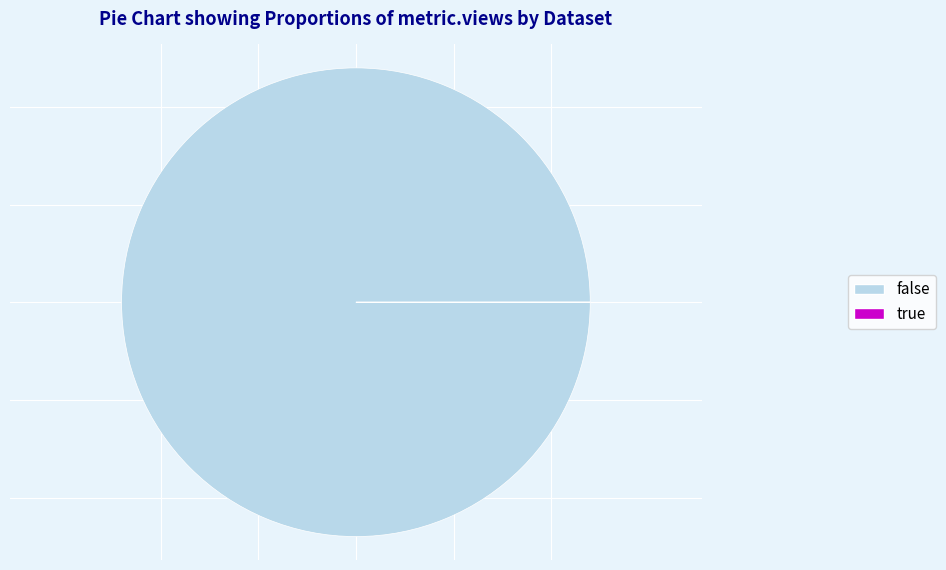

The false slice represents 100% of the pie. True or false?

True